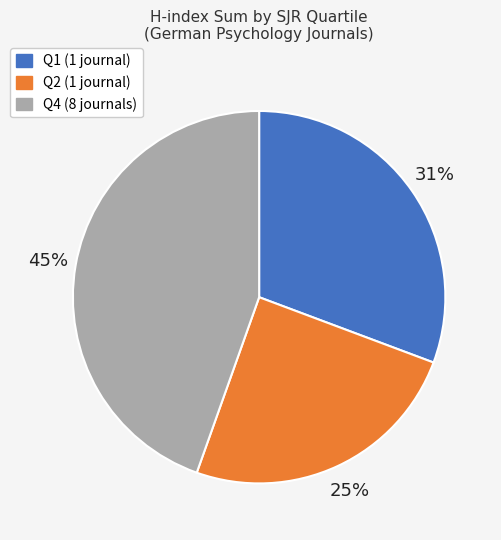

Is there a majority slice in this chart?

No